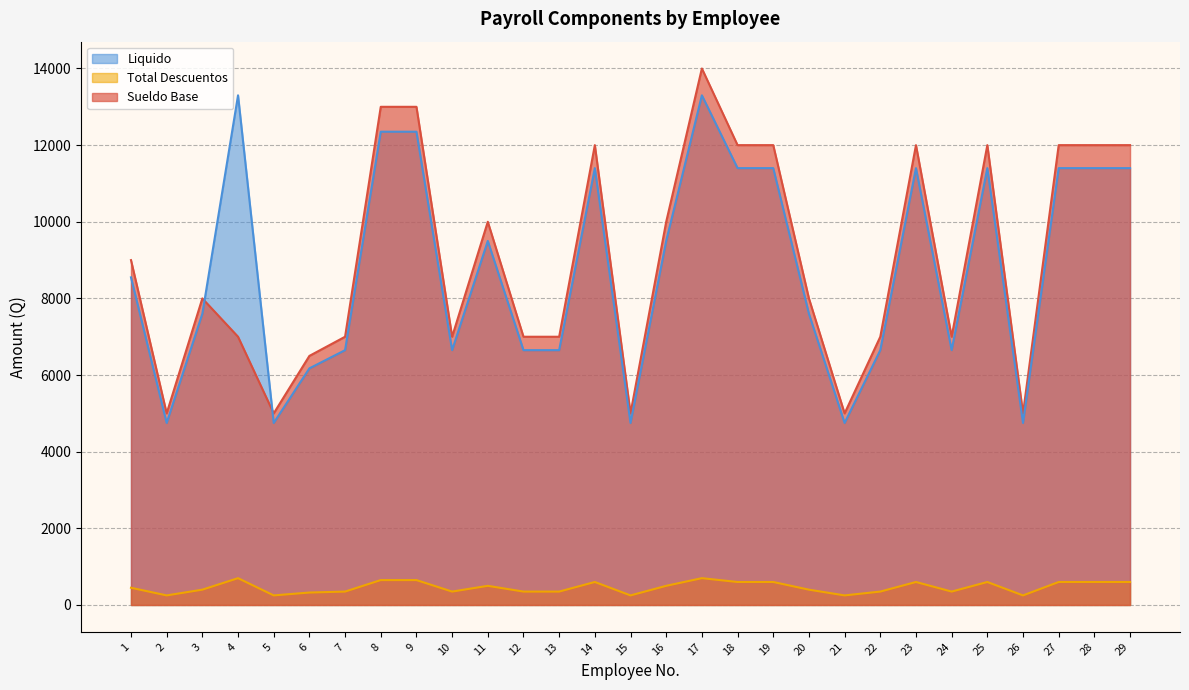

What is the spread (max minus min) of values at 10?

6650